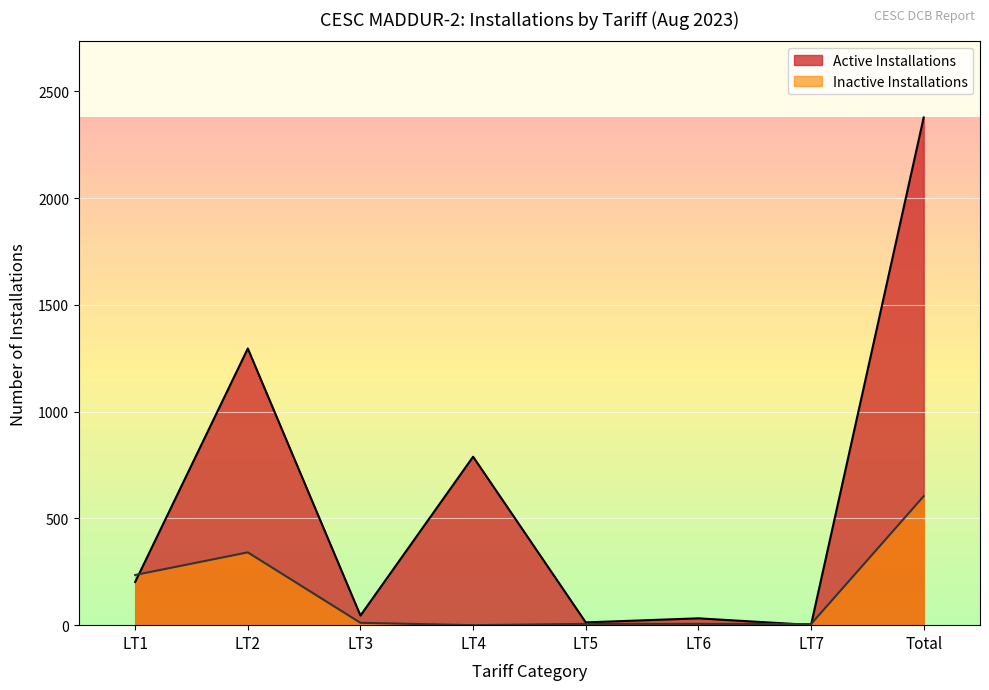

In Active Installations, how many points are lower than both neighbors (excluding endpoints)?

3